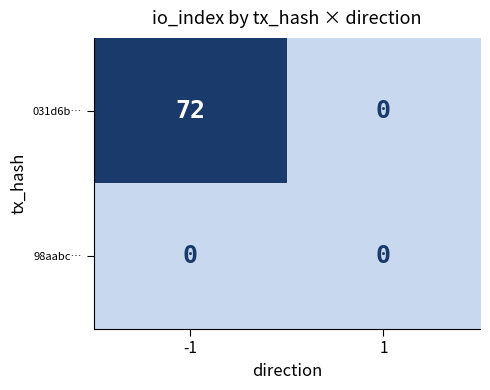

Rank the series by their maximum value, from lowest to highest.

98aabc…, 031d6b…